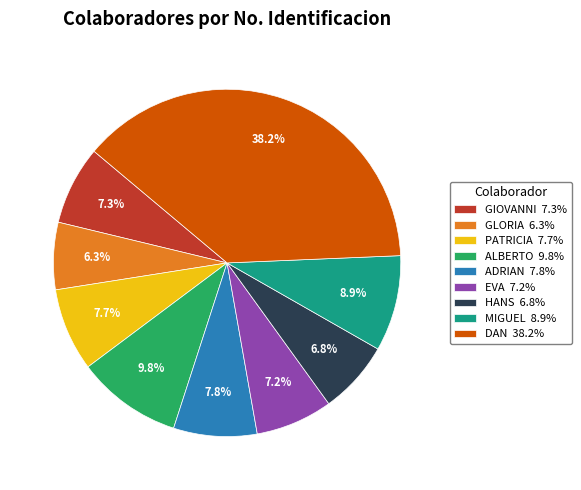

Is there any slice that represents more than half of the pie?

No